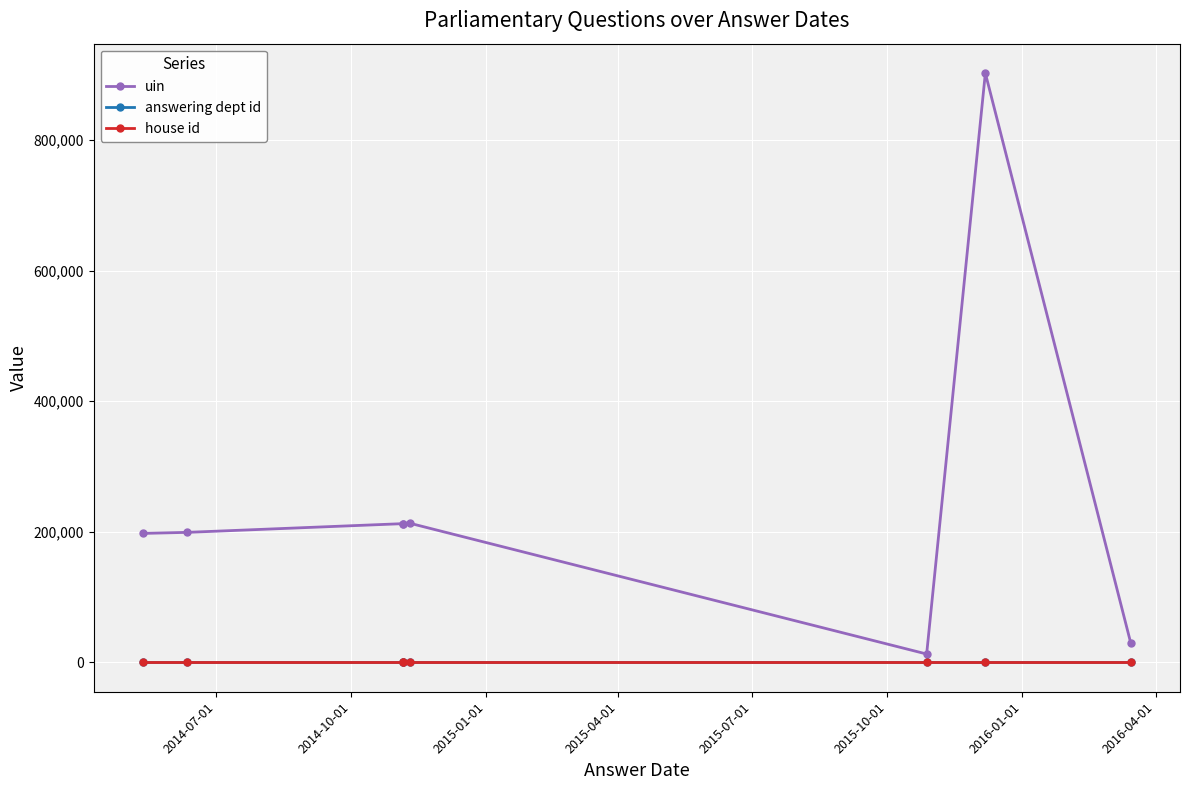

List the series in order of their peak value, lowest first.

house id, answering dept id, uin